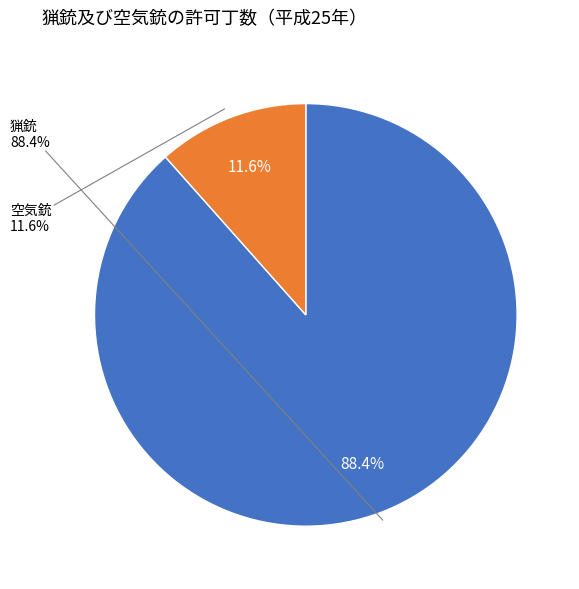

Combined, what portion of the pie is 猟銃 and 空気銃?

100.0%